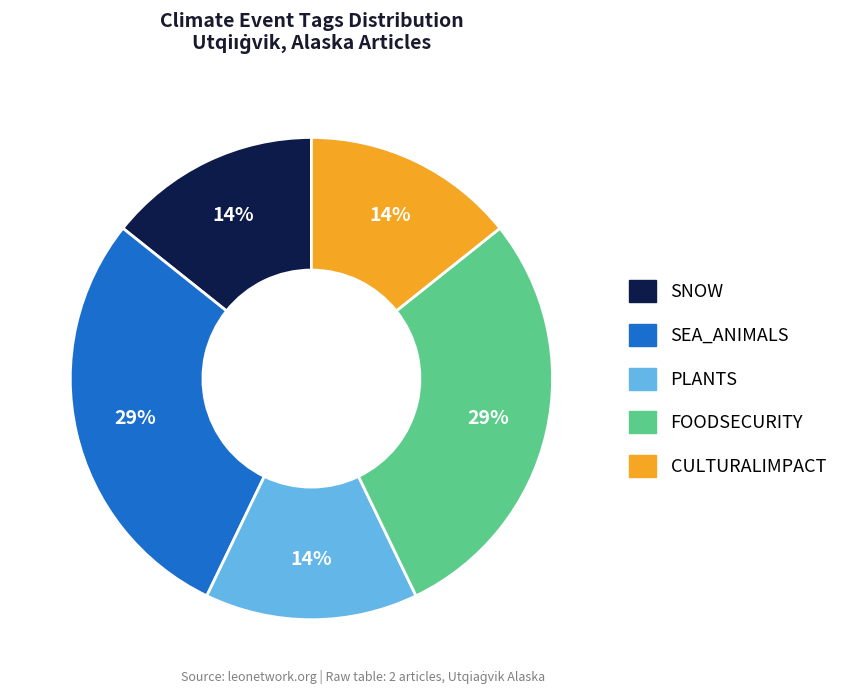

Does any single category account for the majority?

No